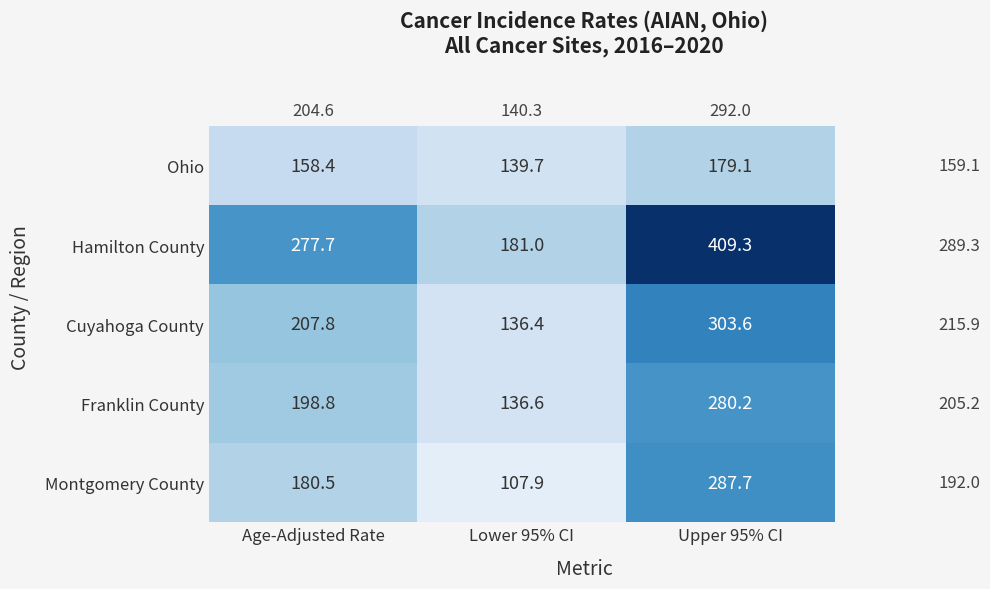

Which series has the largest total across all categories?

Hamilton County